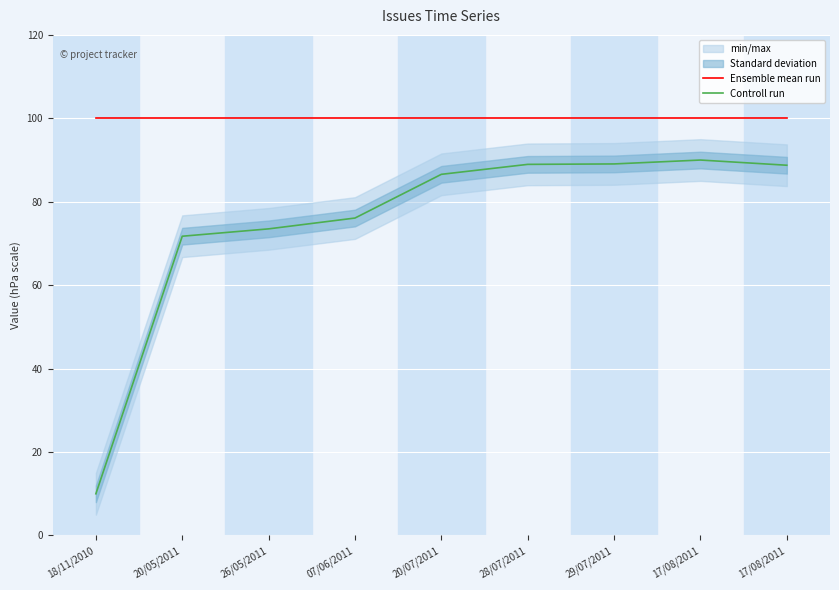

True or false: Ensemble mean run has a value of 100.0 at 20/07/2011.

True